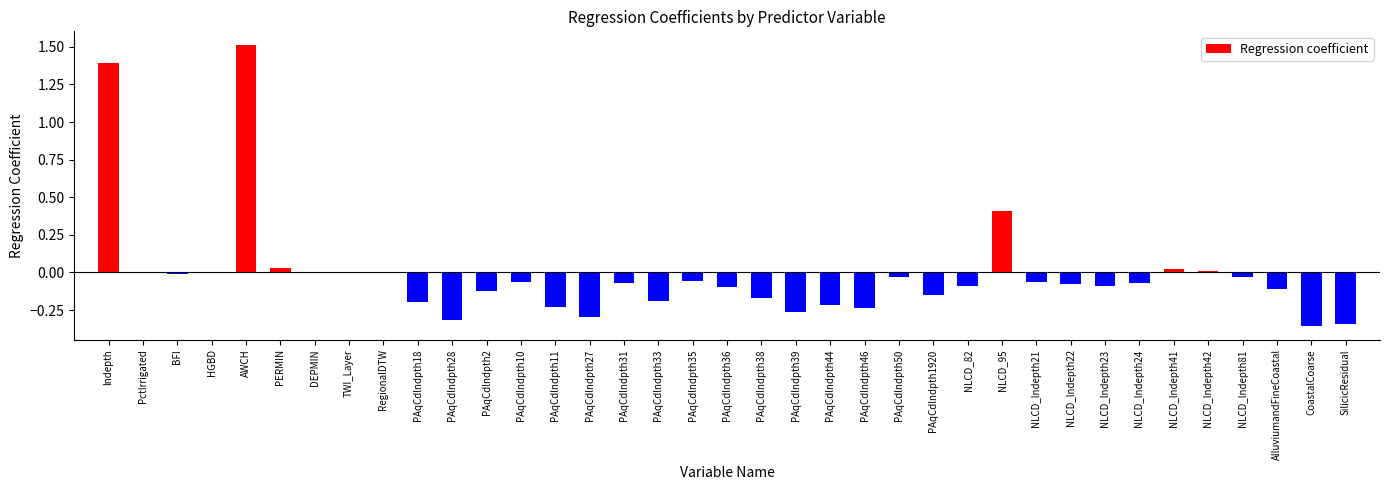

Between PAqCdlndpth27 and PAqCdlndpth38, which is larger?

PAqCdlndpth38